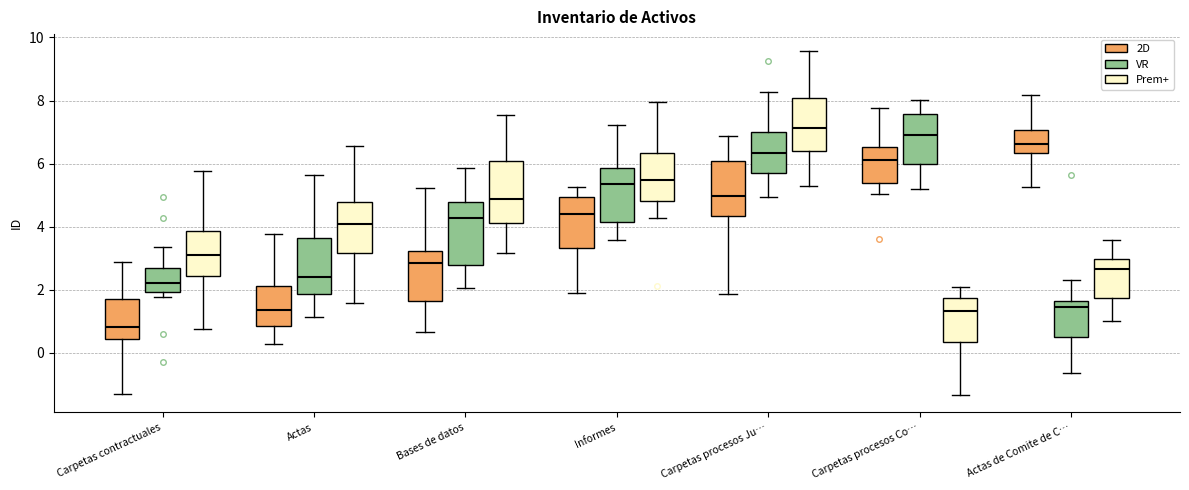

Which box has the lowest median line?

Carpetas contractuales (2D)